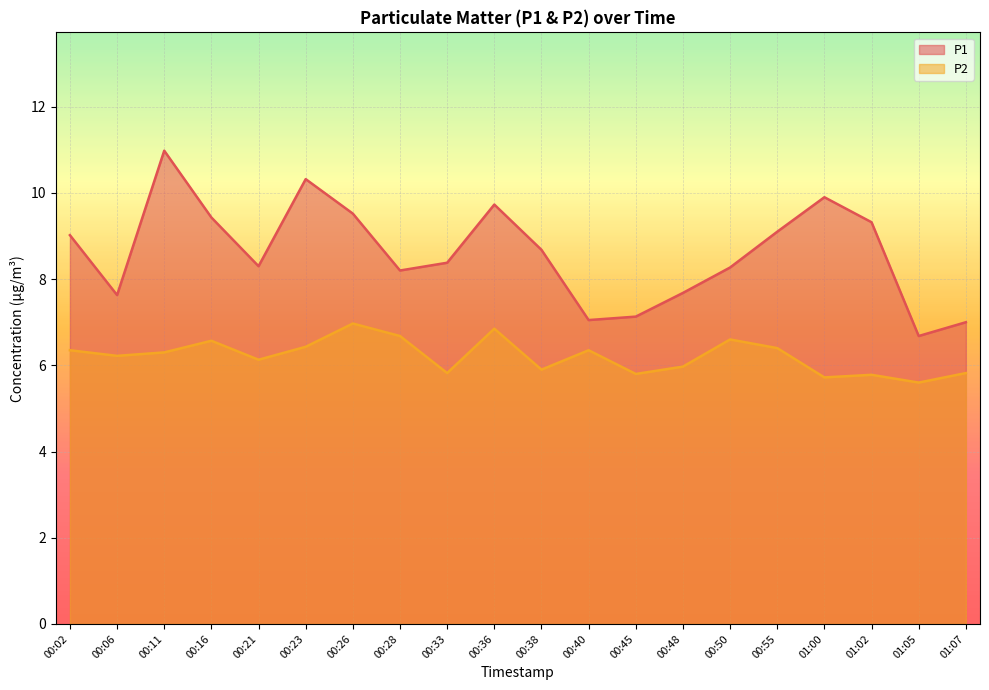

Is the value of P2 at 00:21 greater than the value of P1 at 00:02?

No